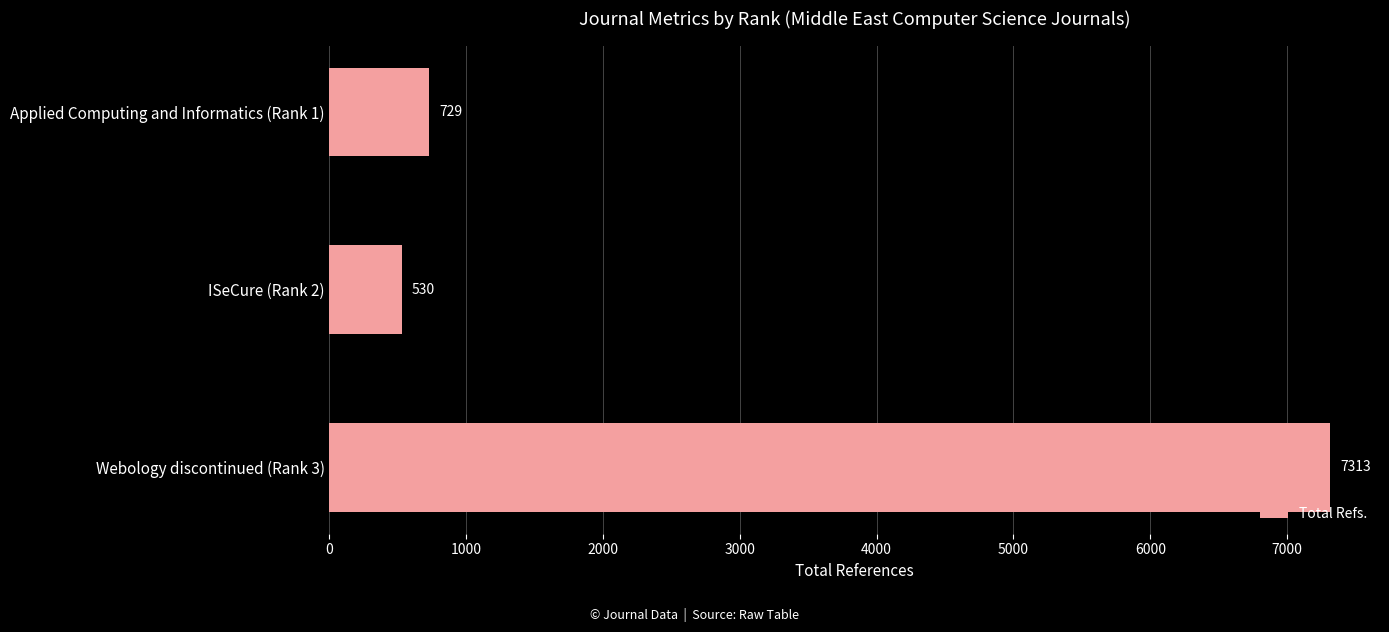

What is the difference between the values at Webology discontinued (Rank 3) and ISeCure (Rank 2)?

6783